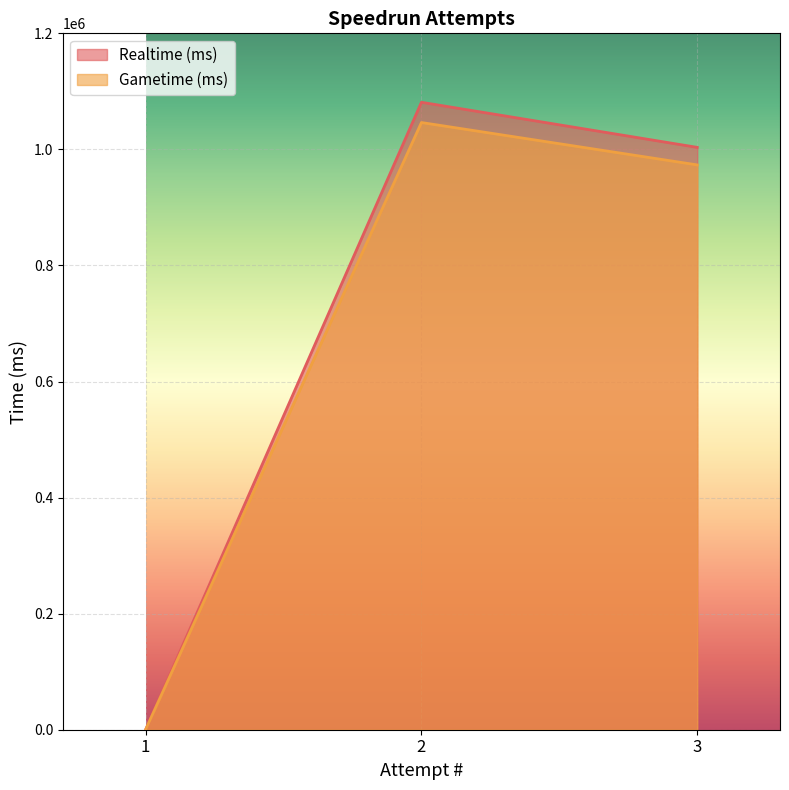

Rank the series by their maximum value, from highest to lowest.

Realtime (ms), Gametime (ms)